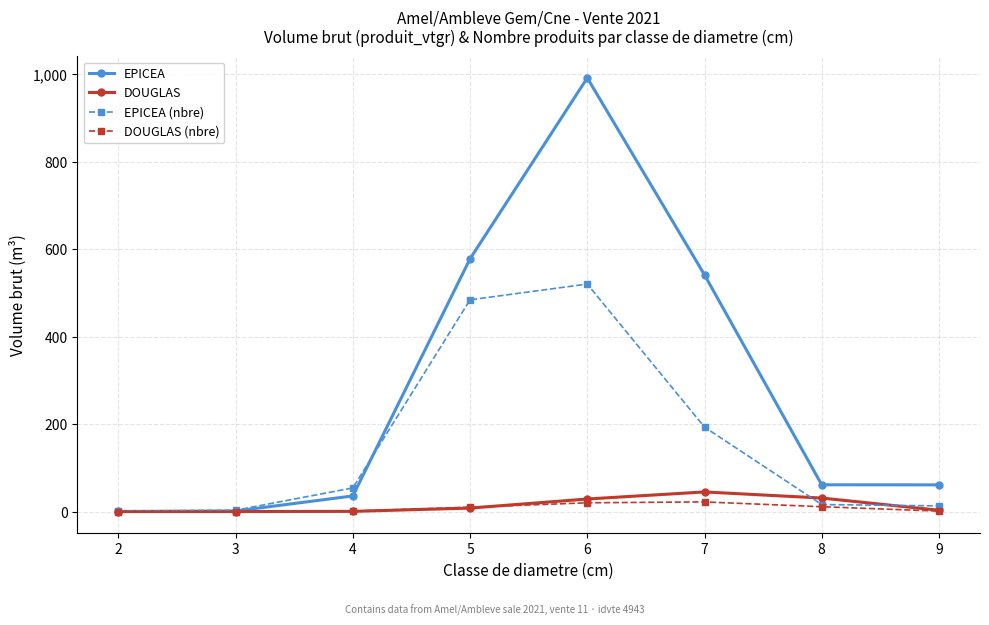

What is the spread (max minus min) of values at 4?

53.6